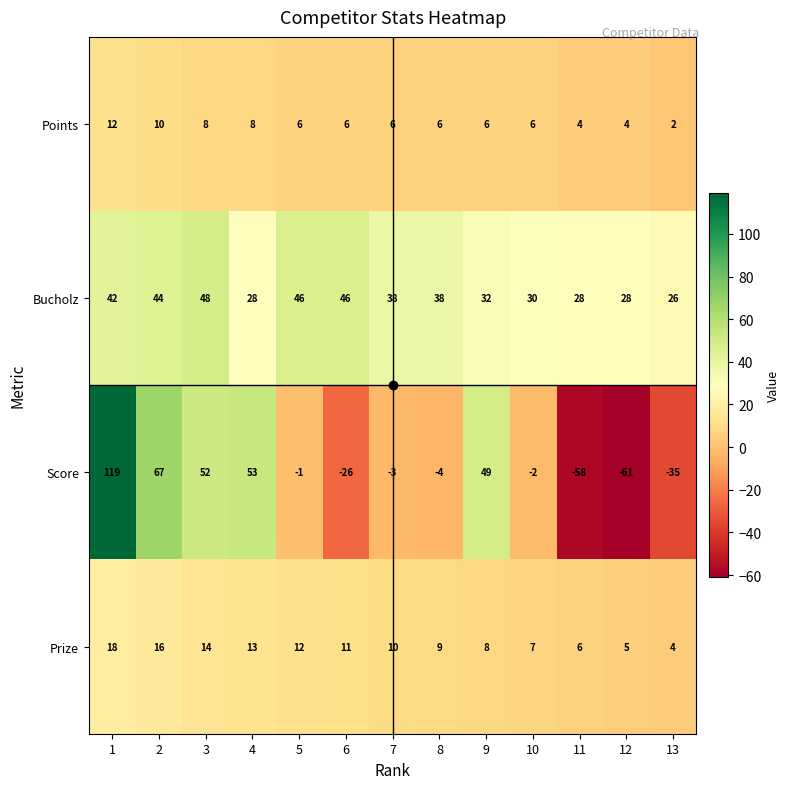

Which series has the widest spread of values?

Score